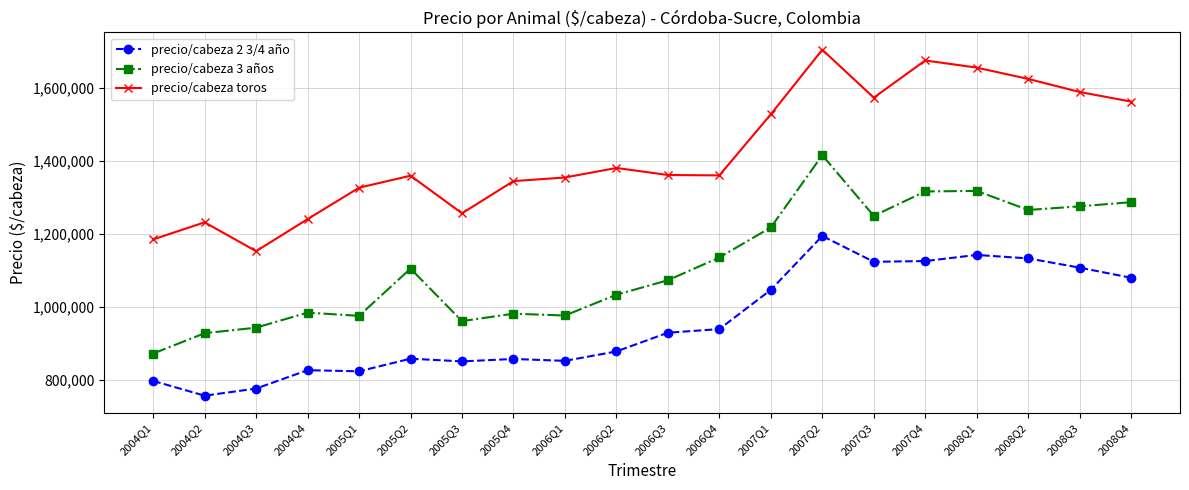

Rank the series at 2004Q2 from lowest to highest value.

precio/cabeza 2 3/4 año, precio/cabeza 3 años, precio/cabeza toros